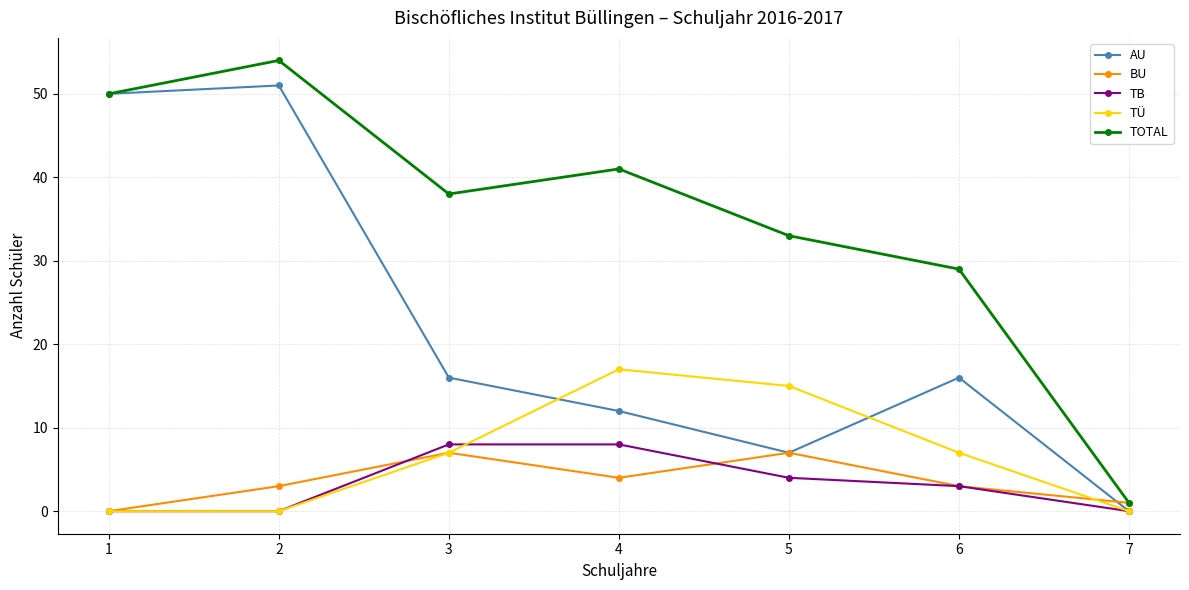

True or false: TÜ and TOTAL cross at least once.

False